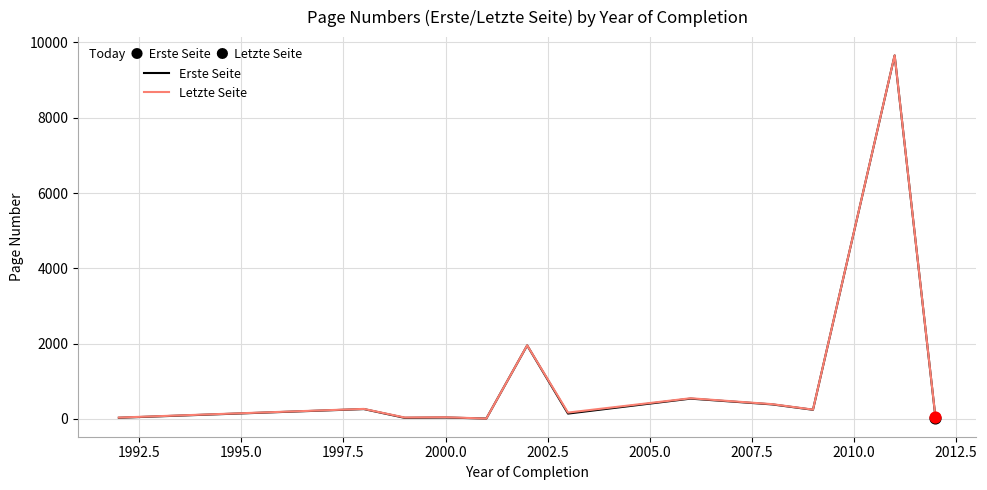

At how many categories does at least one series exceed 6993?

1